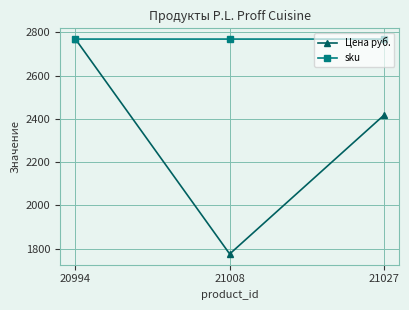

How many lines are shown in the chart?

2